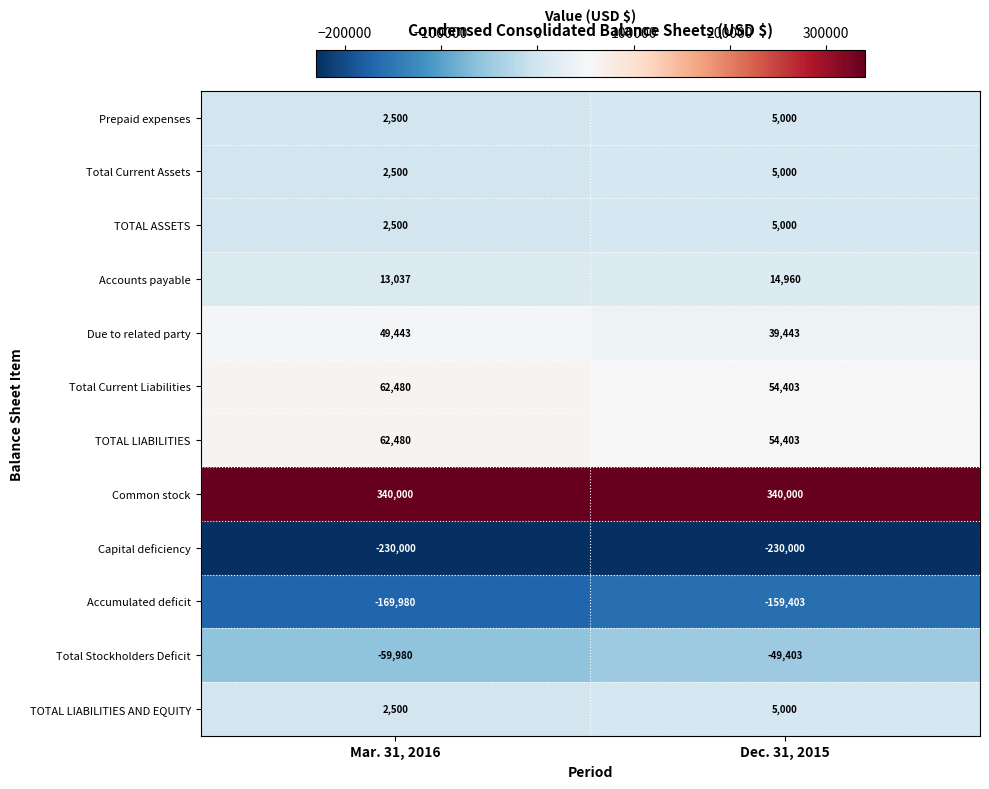

What is the spread (max minus min) of values at Dec. 31, 2015?

570000